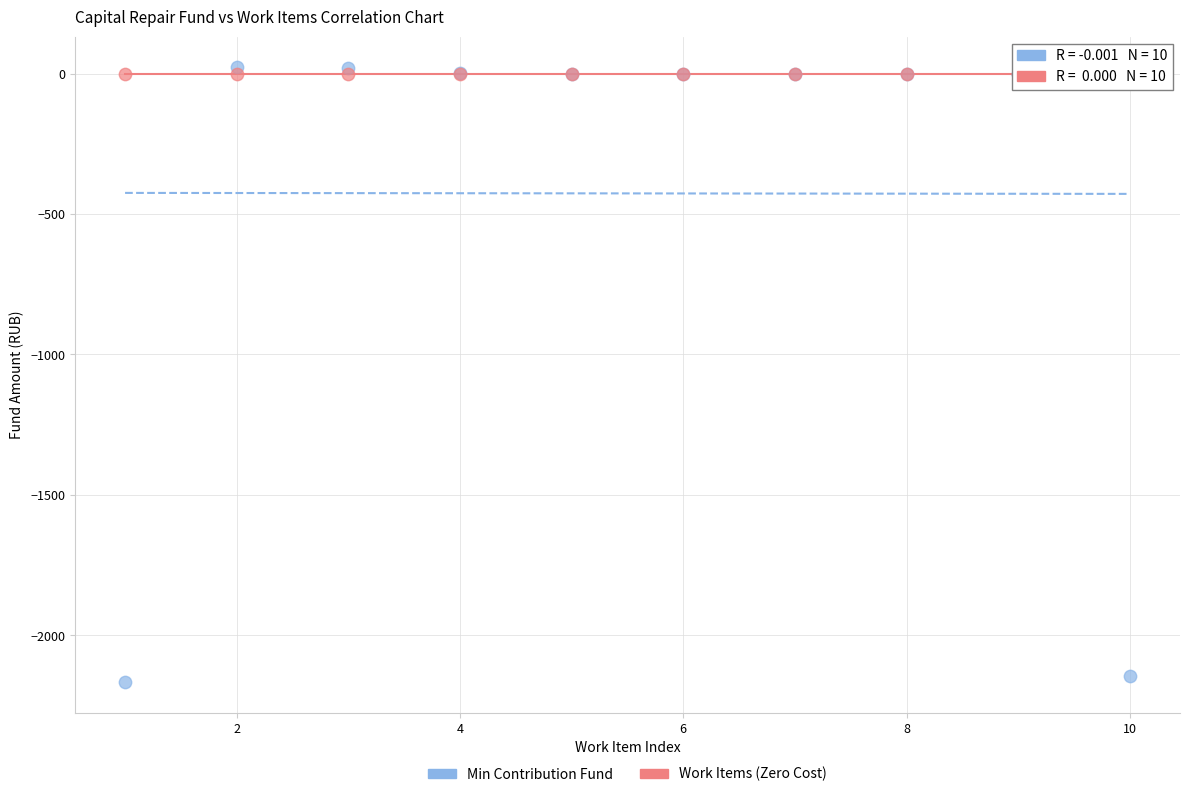

What are all the series names shown in the legend?

Min Contribution Fund, Work Items (Zero Cost)